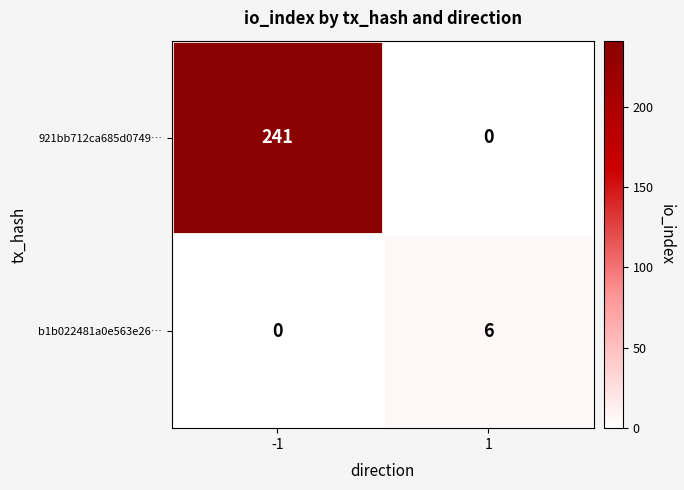

Reading left to right, transcribe all the data shown in this chart.

921bb712ca685d0749…: -1=241	1=0
b1b022481a0e563e26…: -1=0	1=6